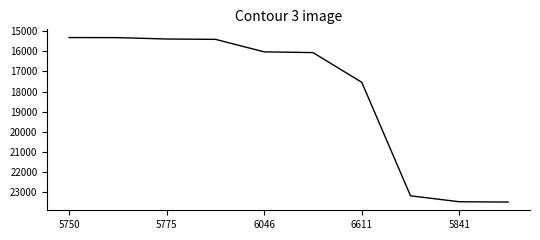

What is the difference between the maximum and minimum values?

8153